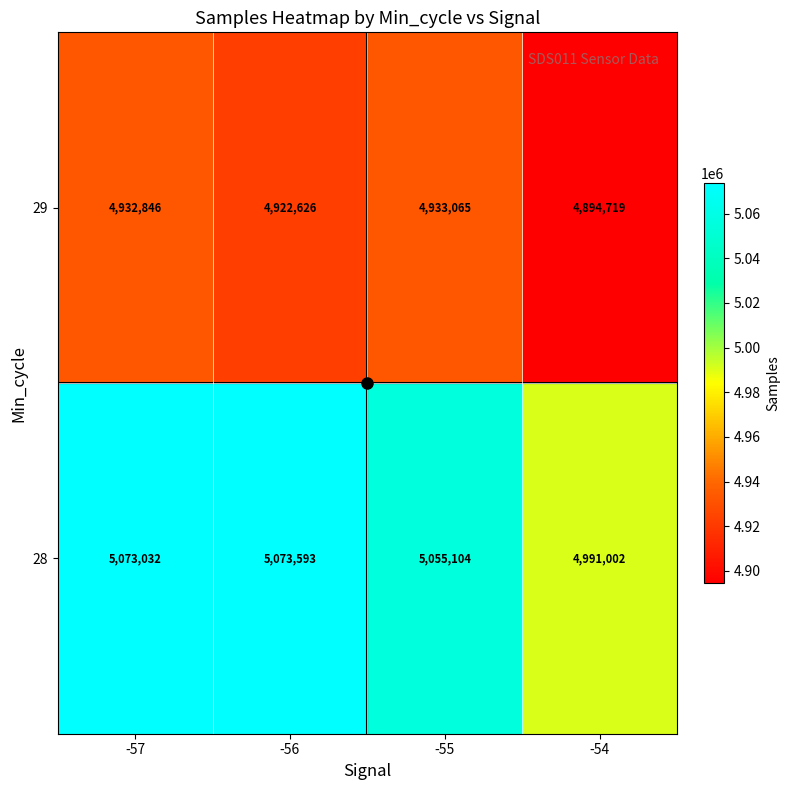

What is the average value of the 29 series?

4920814